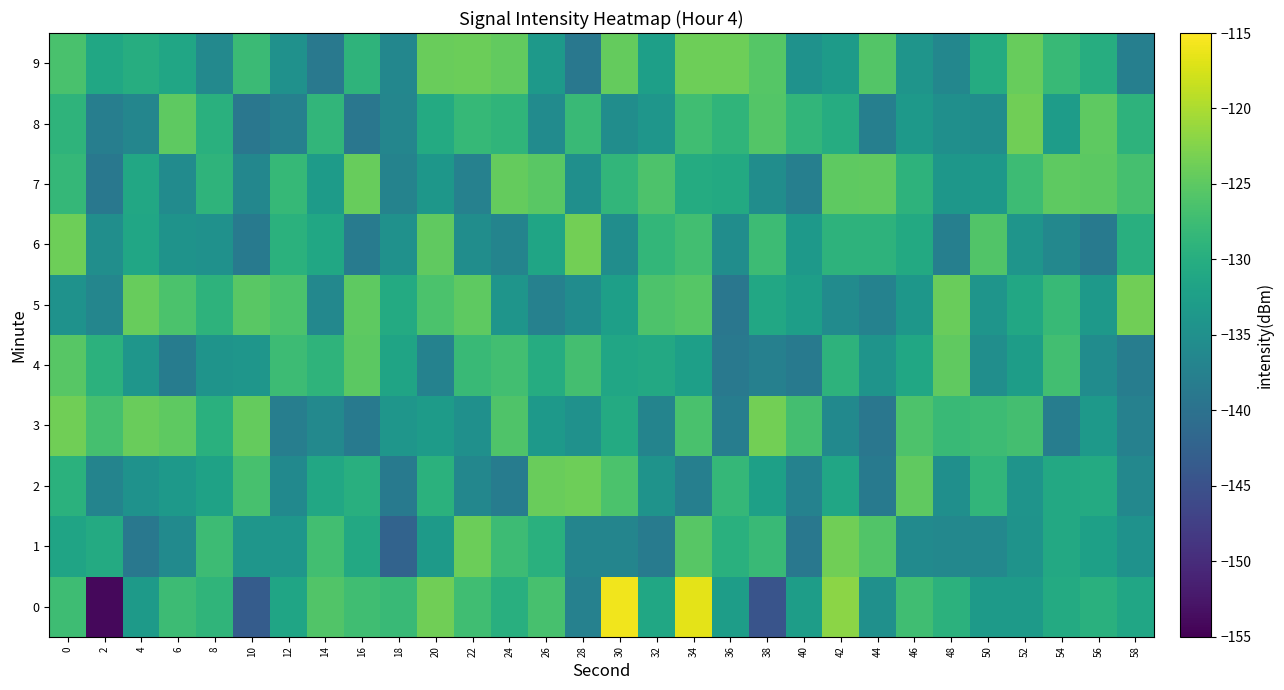

At which category does the chart reach its peak across all series?

30